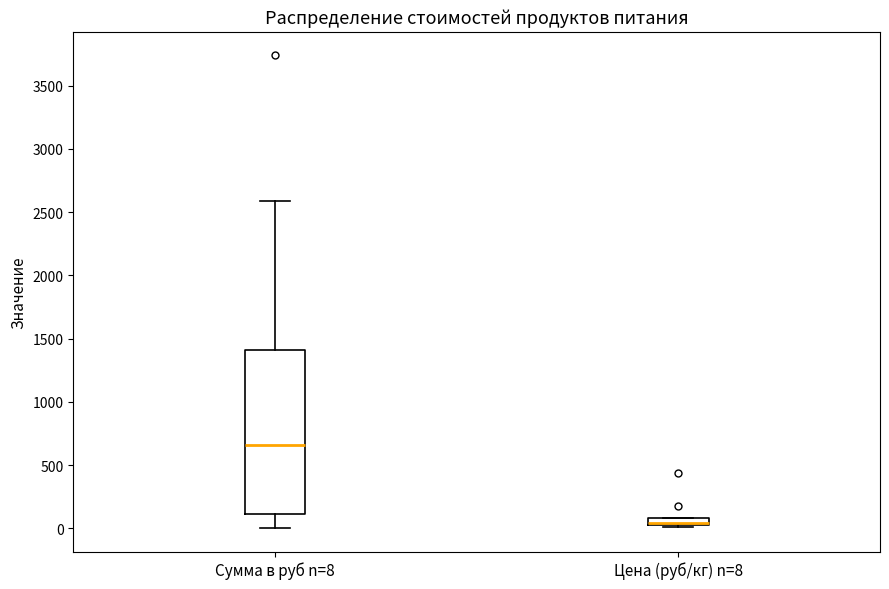

Where is the lower edge of the box for Сумма в руб n=8 on the y-axis? The values are not printed on the chart, so give them approximately, as read against the axis.

100